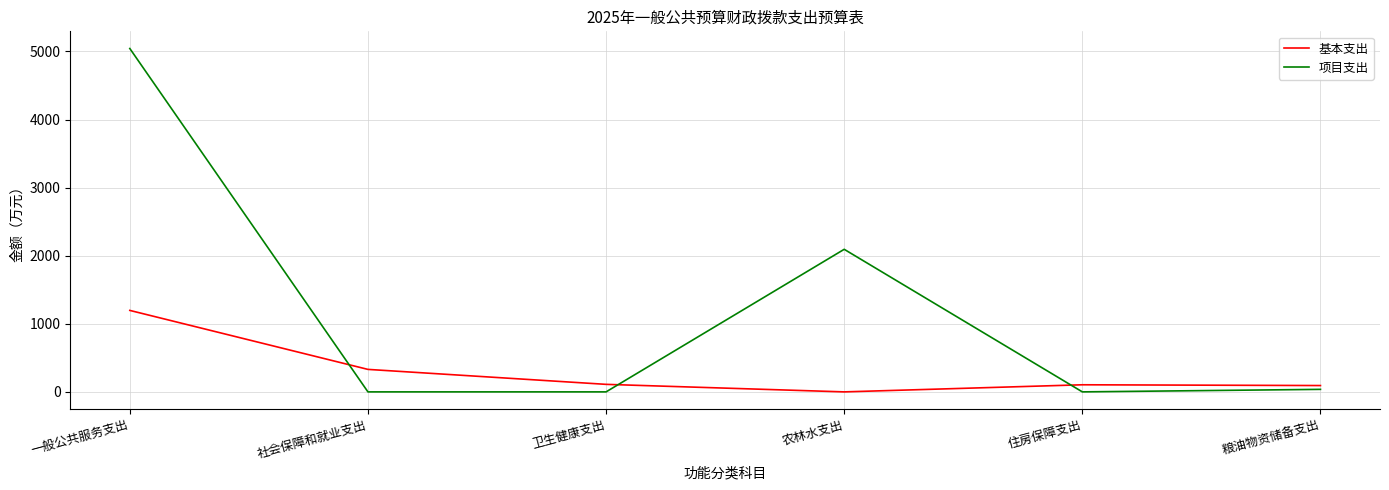

Count the number of categories in the chart.

6